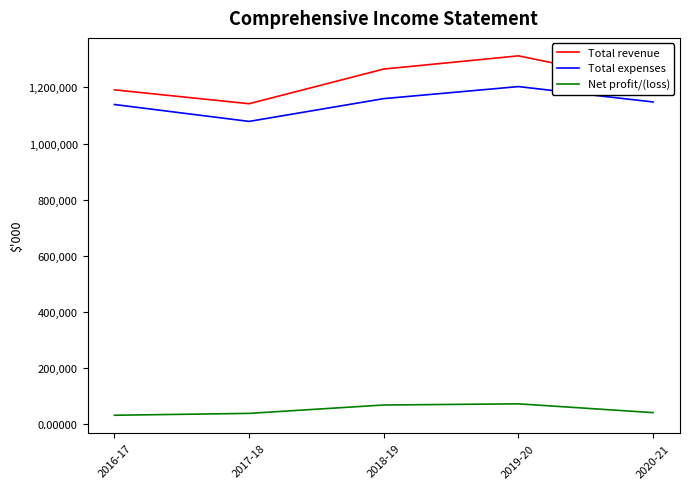

What is the maximum value shown in the chart?

1312275